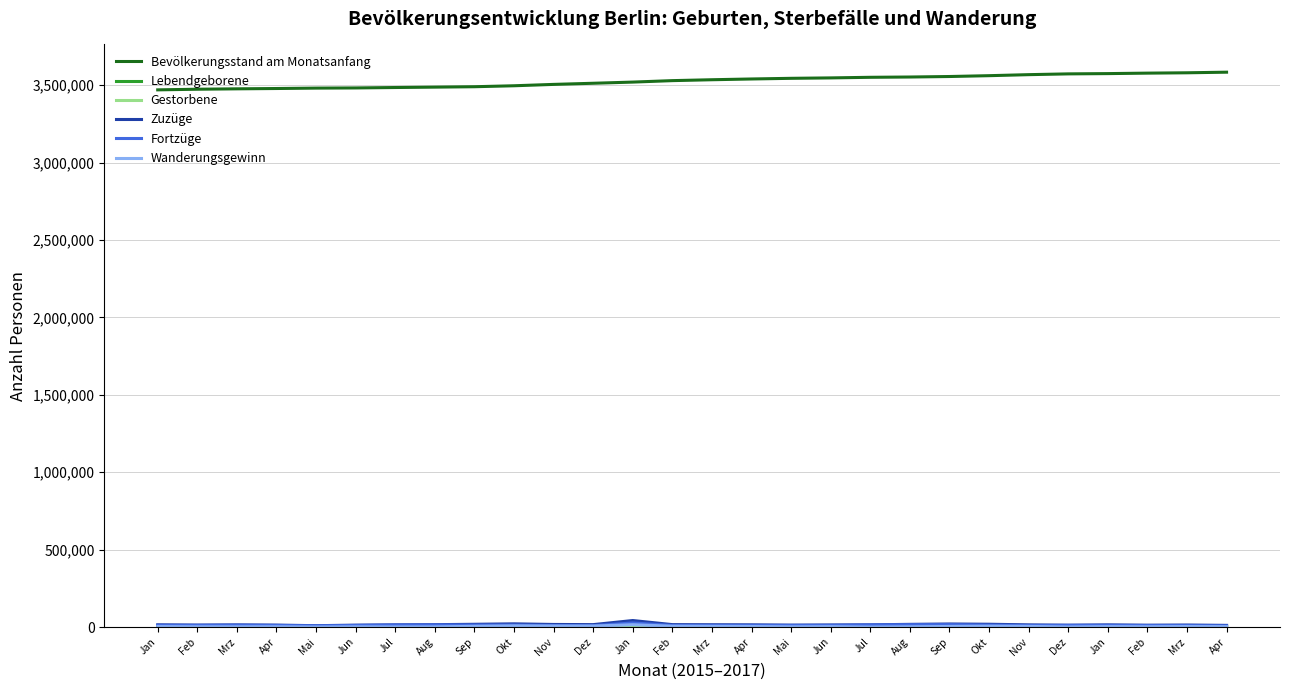

At which category is the sum across all series the highest?

Mrz